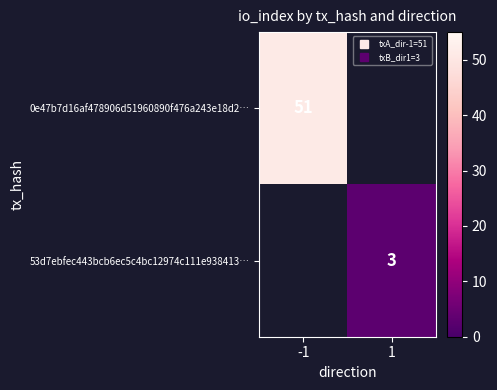

Which has a higher value, 1 or -1?

-1